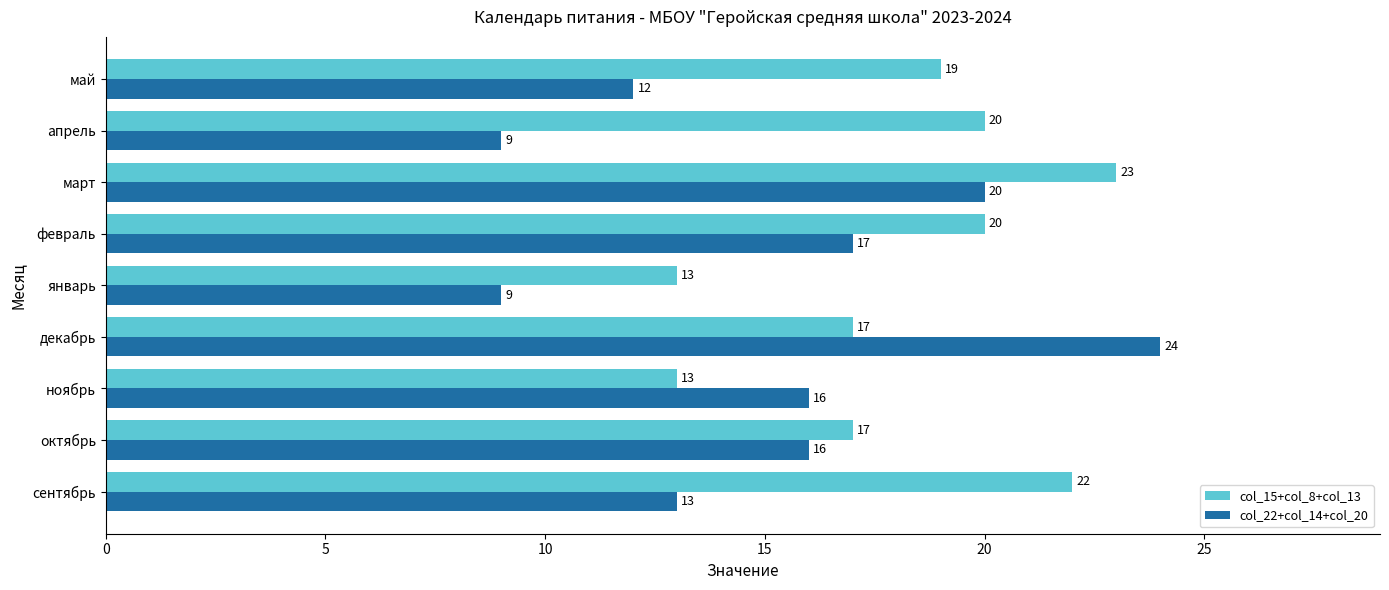

Between сентябрь and декабрь, which series saw the biggest shift?

col_22+col_14+col_20